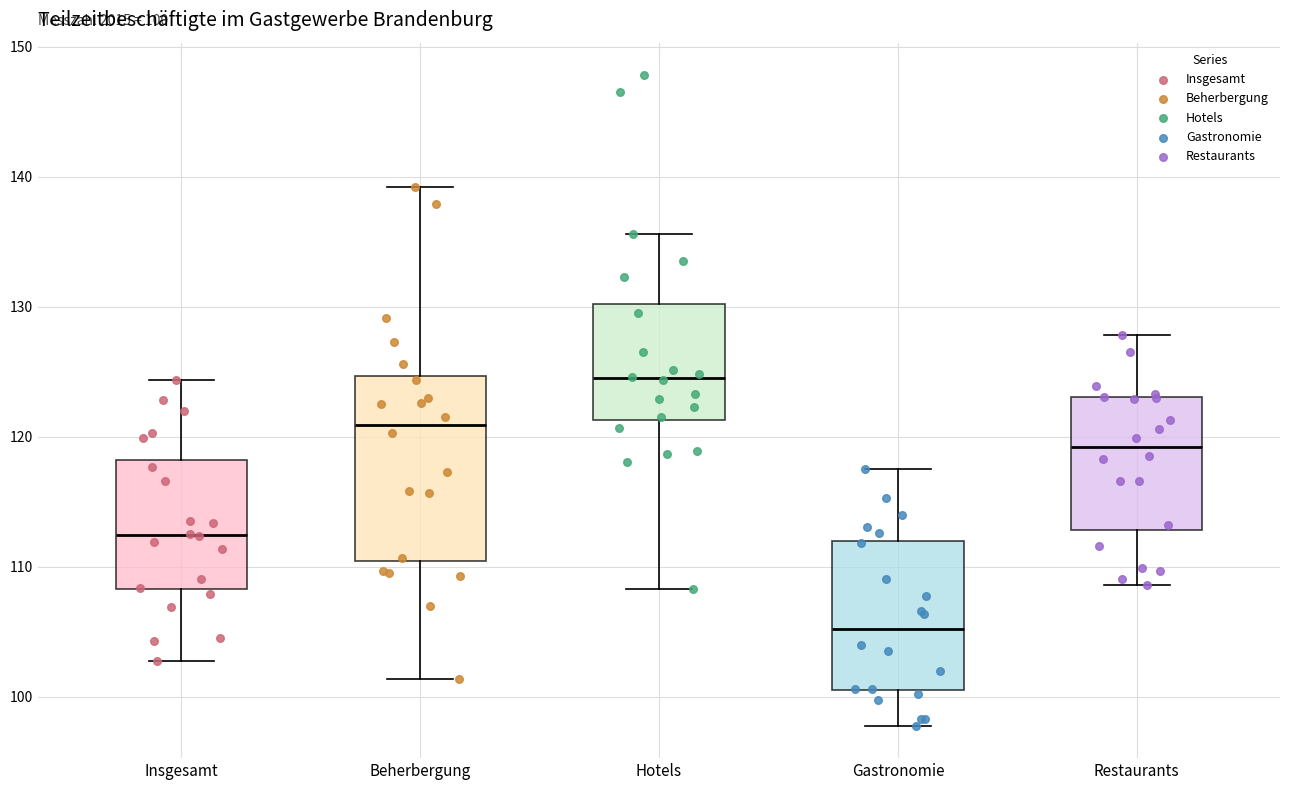

Which box is the tallest, from its lower edge to its upper edge?

Beherbergung